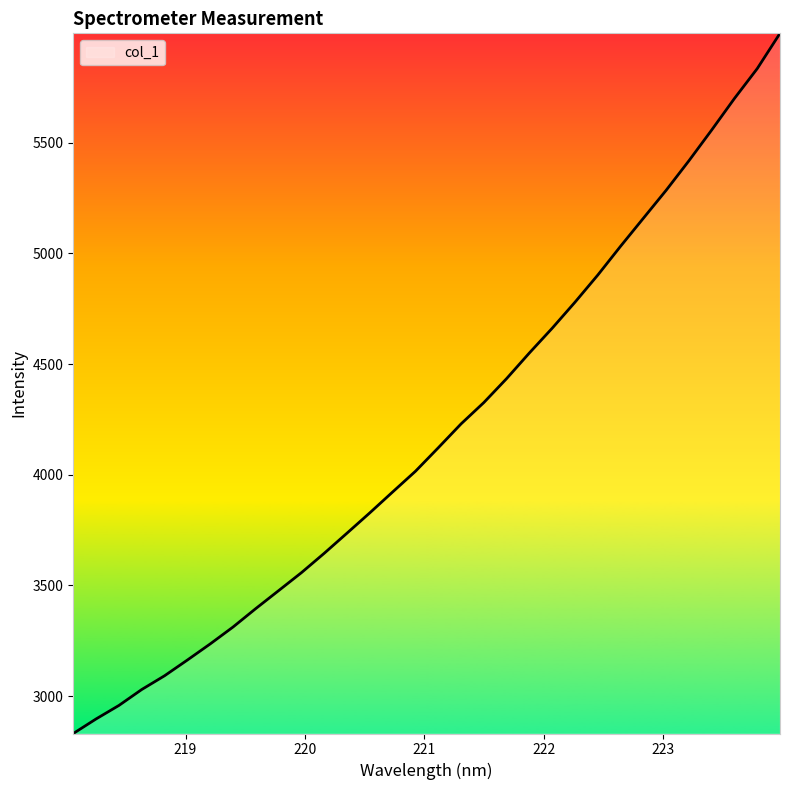

True or false: there are more than 0 points higher than both neighbors.

False